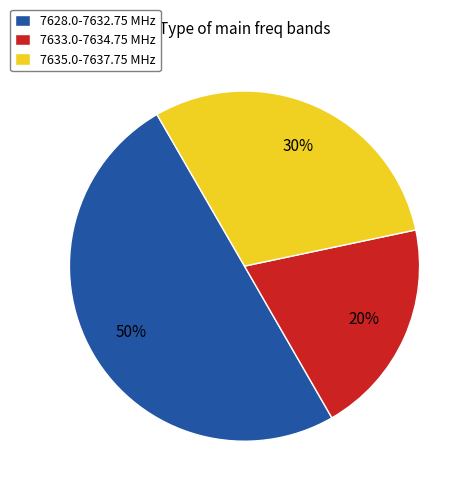

Does 7635.0-7637.75 MHz represent more than half of the total?

No